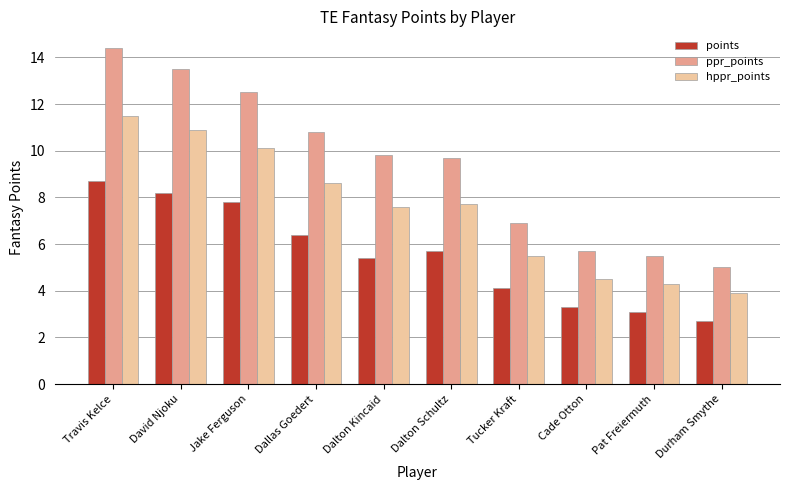

Are the bars grouped side by side (vs. stacked)?

Yes